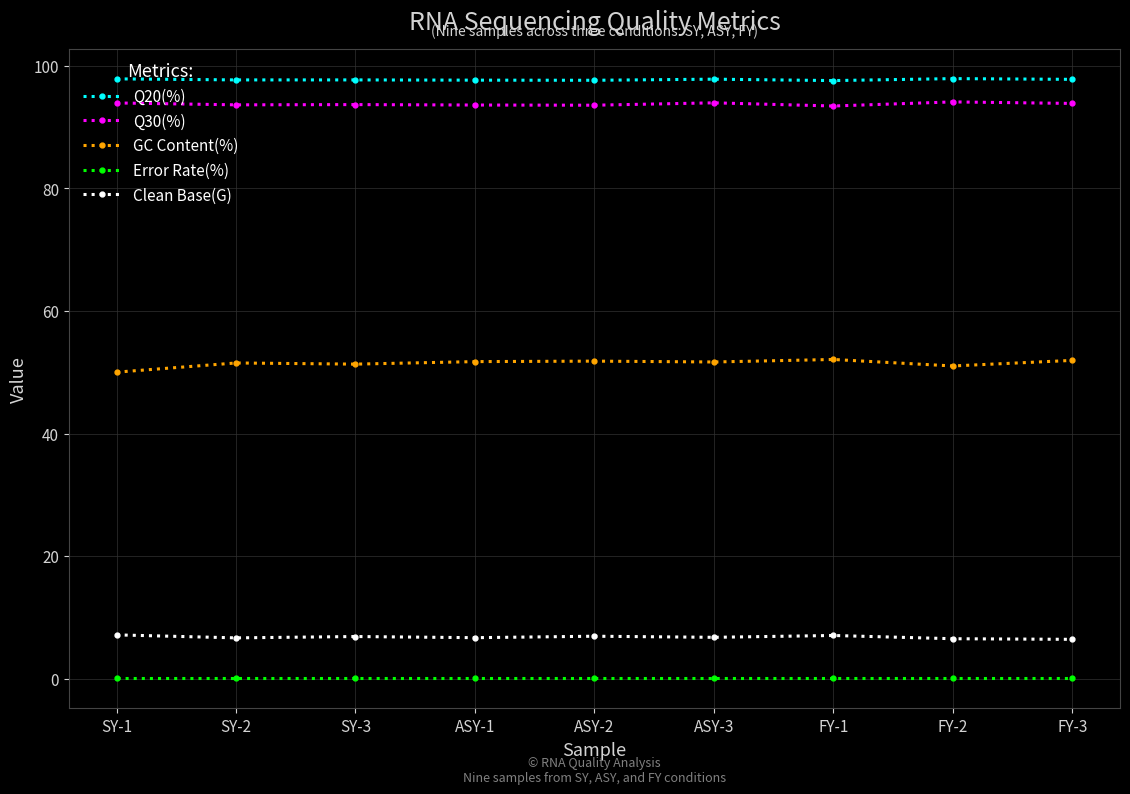

Is it true that Q30(%) equals 54.8 at FY-1?

False